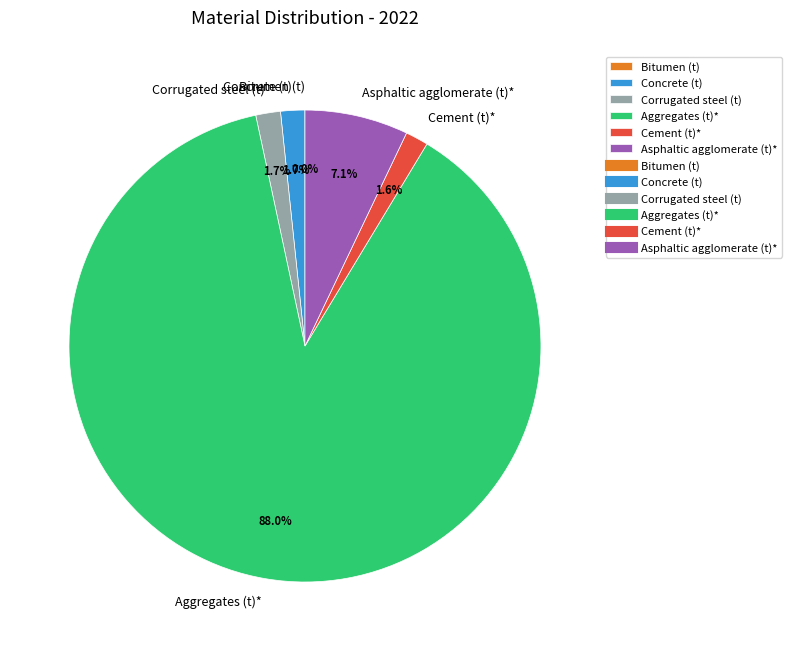

What is the largest slice in the pie chart?

Aggregates (t)*